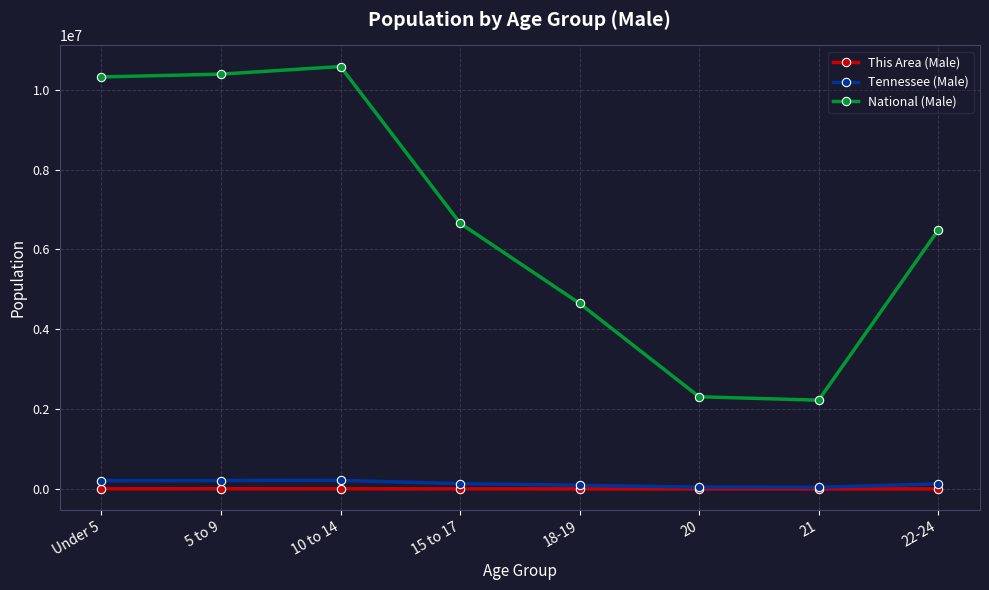

True or false: National (Male) has a value of 2308319 at 20.

True